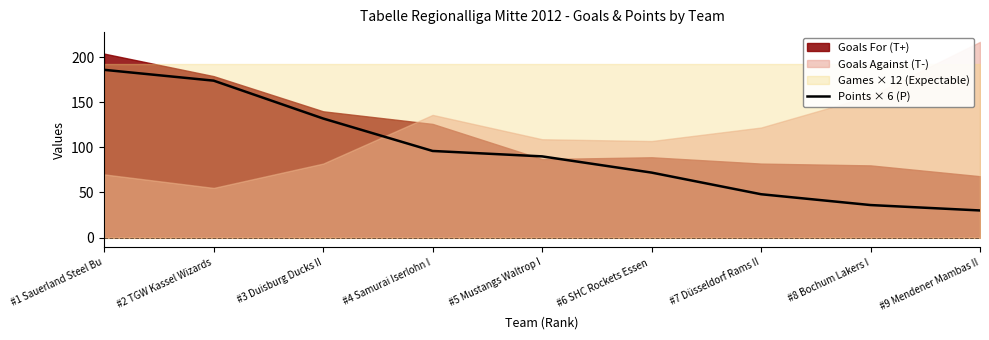

How many categories are shown in the chart?

9